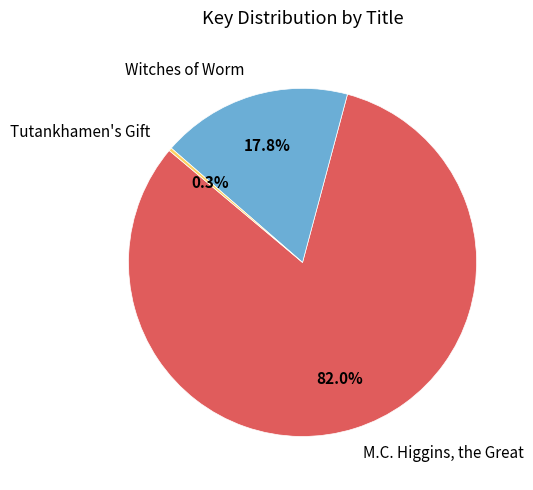

To the nearest percent, what is the average slice percentage?

33%